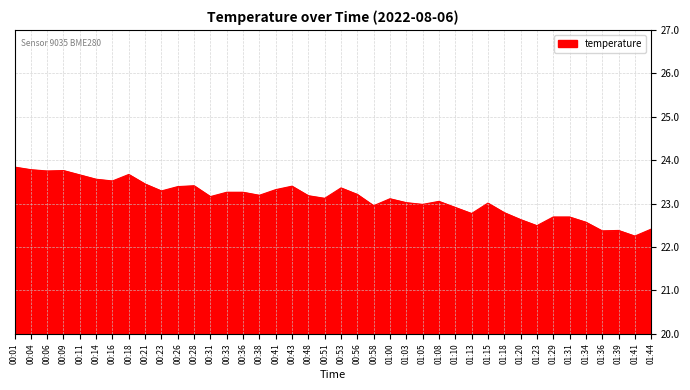

What is the greatest value displayed?

23.8